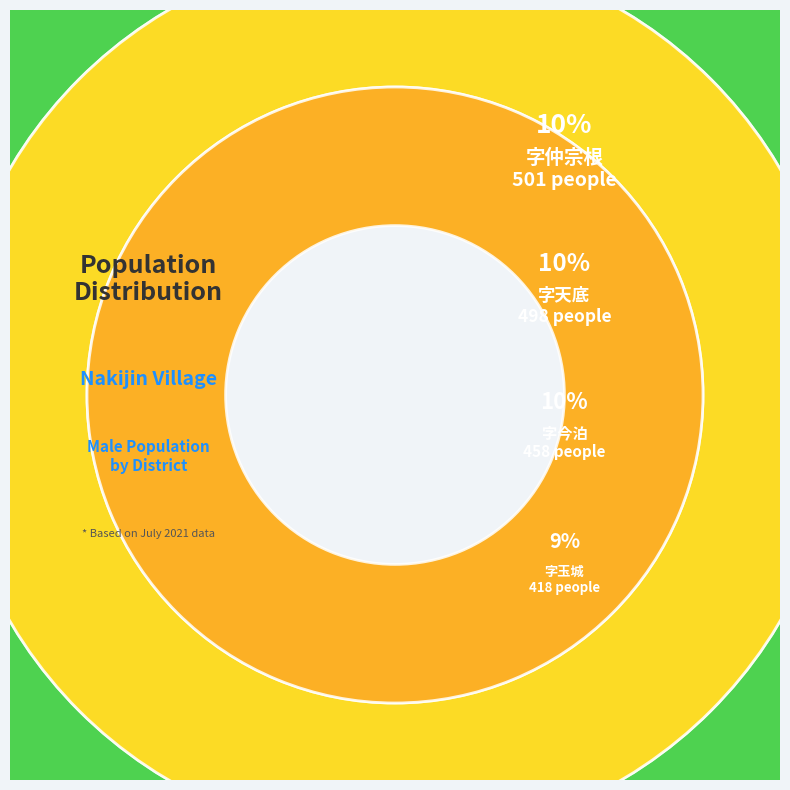

What is the largest slice in the pie chart?

字仲宗根